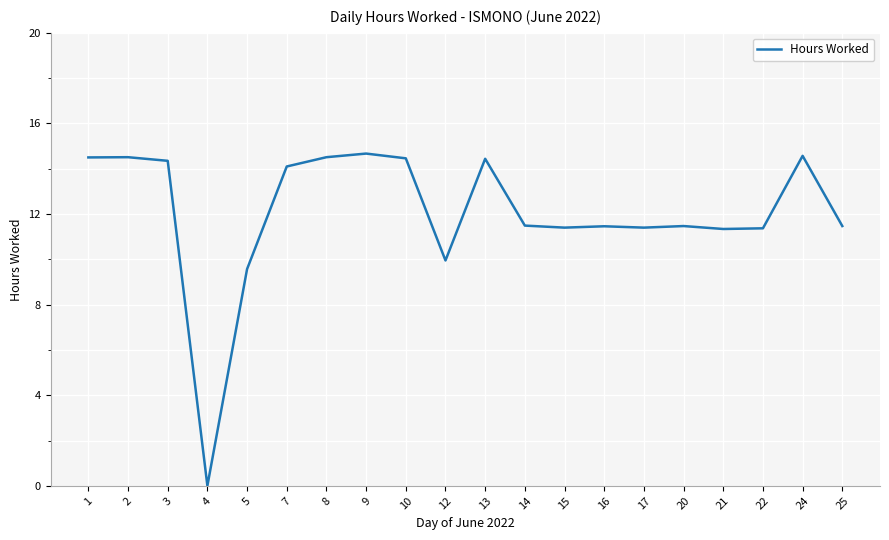

Where does the data first go above 11?

1